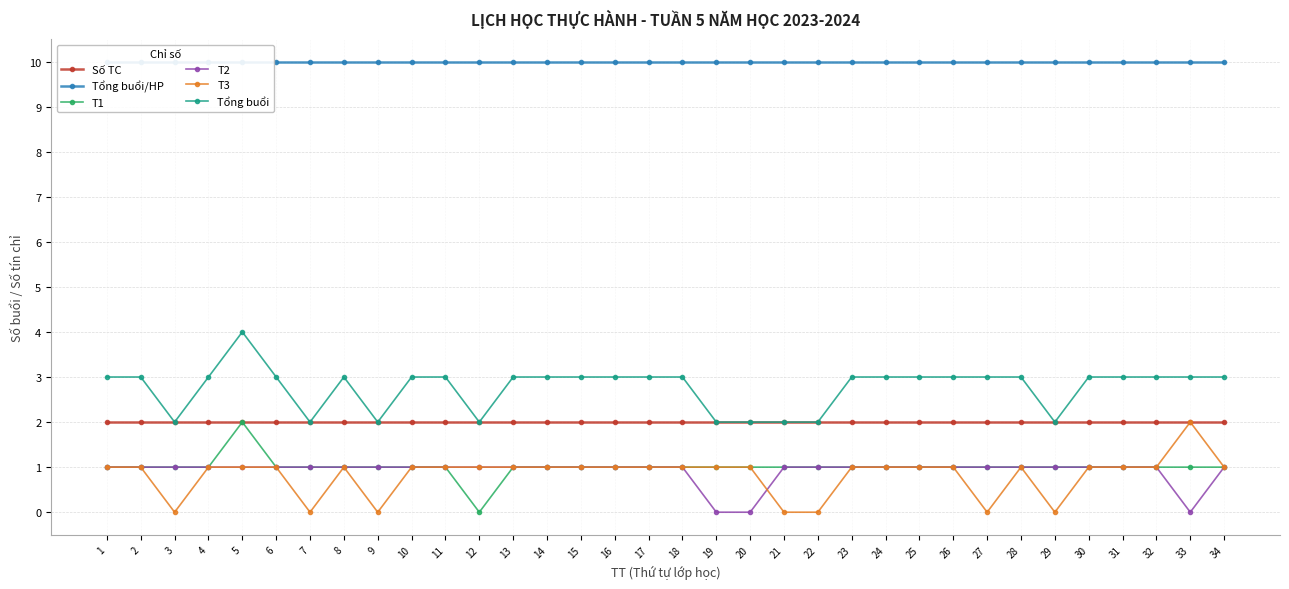

True or false: T1 and Tổng buổi/HP cross at least once.

False